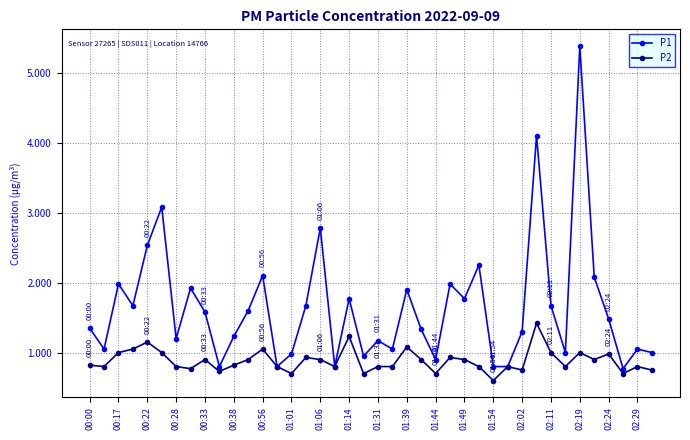

What is the highest value of the P1 series?

5.4